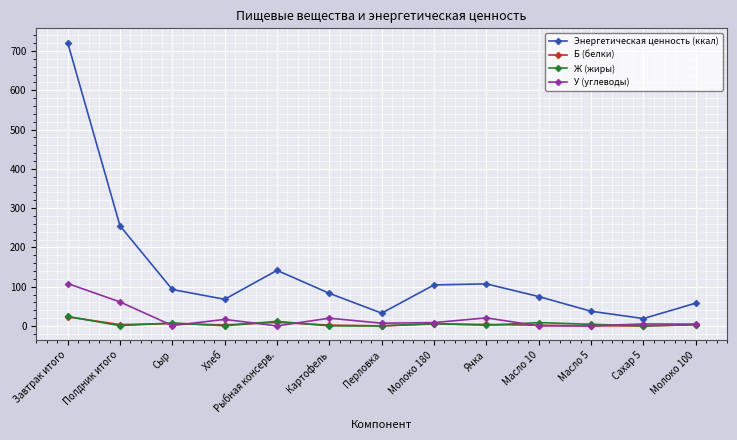

How many lines are shown in the chart?

4